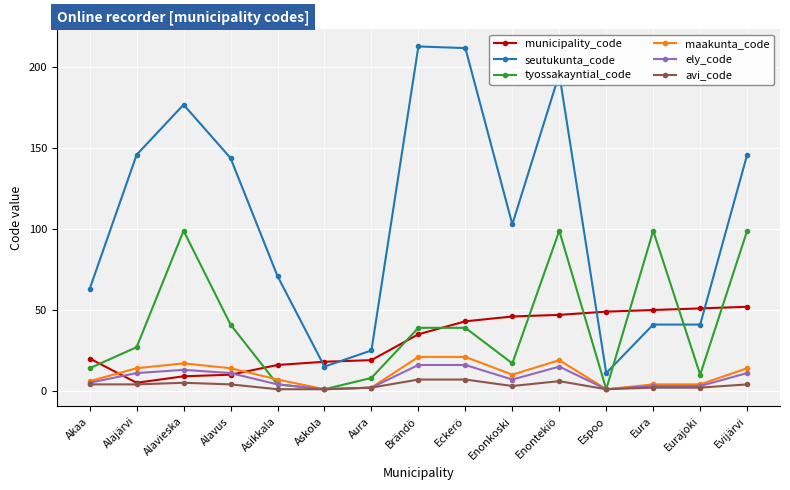

The value of seutukunta_code at Alavieska is 177. True or false?

True